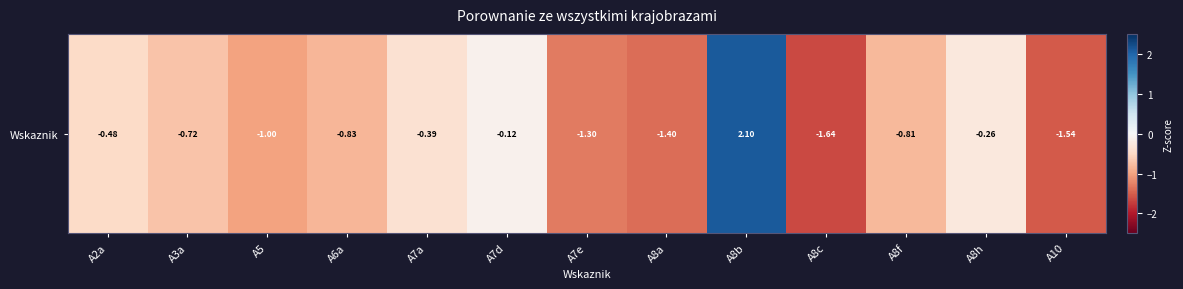

Reading left to right, list all the values displayed in this chart.

-0.5	-0.7	-1.0	-0.8	-0.4	-0.1	-1.3	-1.4	2.1	-1.6	-0.8	-0.3	-1.5